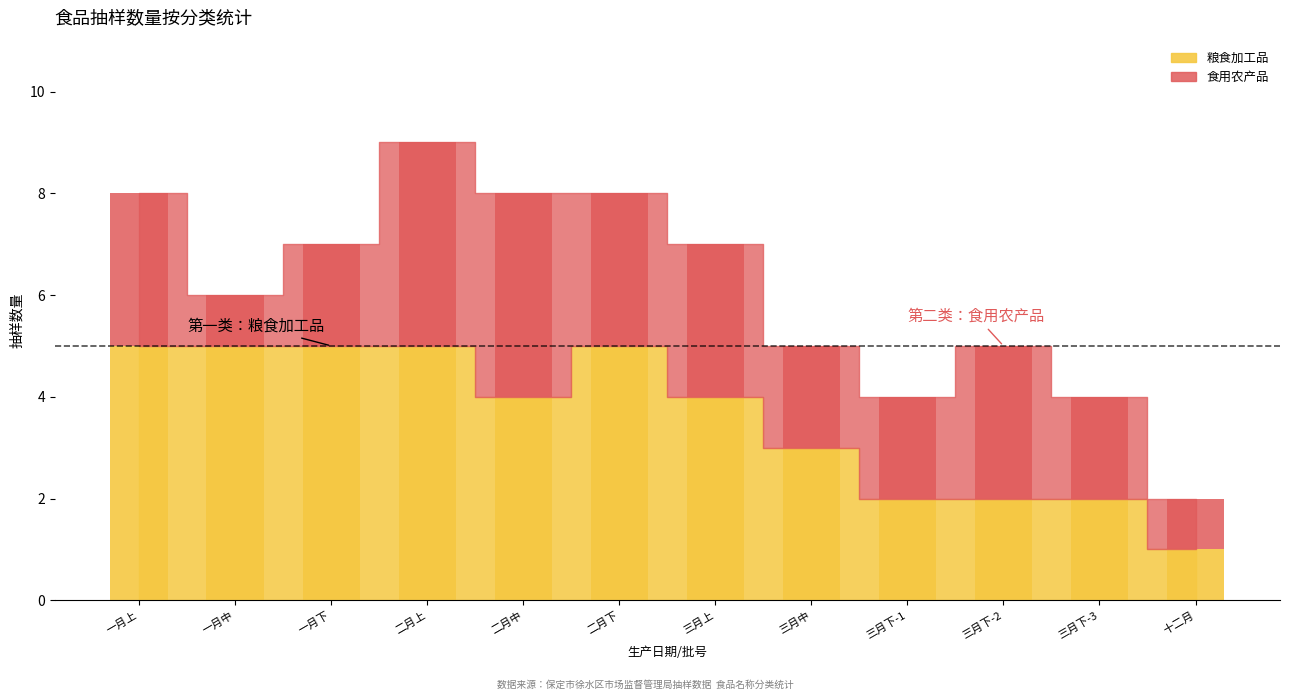

How many 食用农产品 values are between 2 and 3?

8